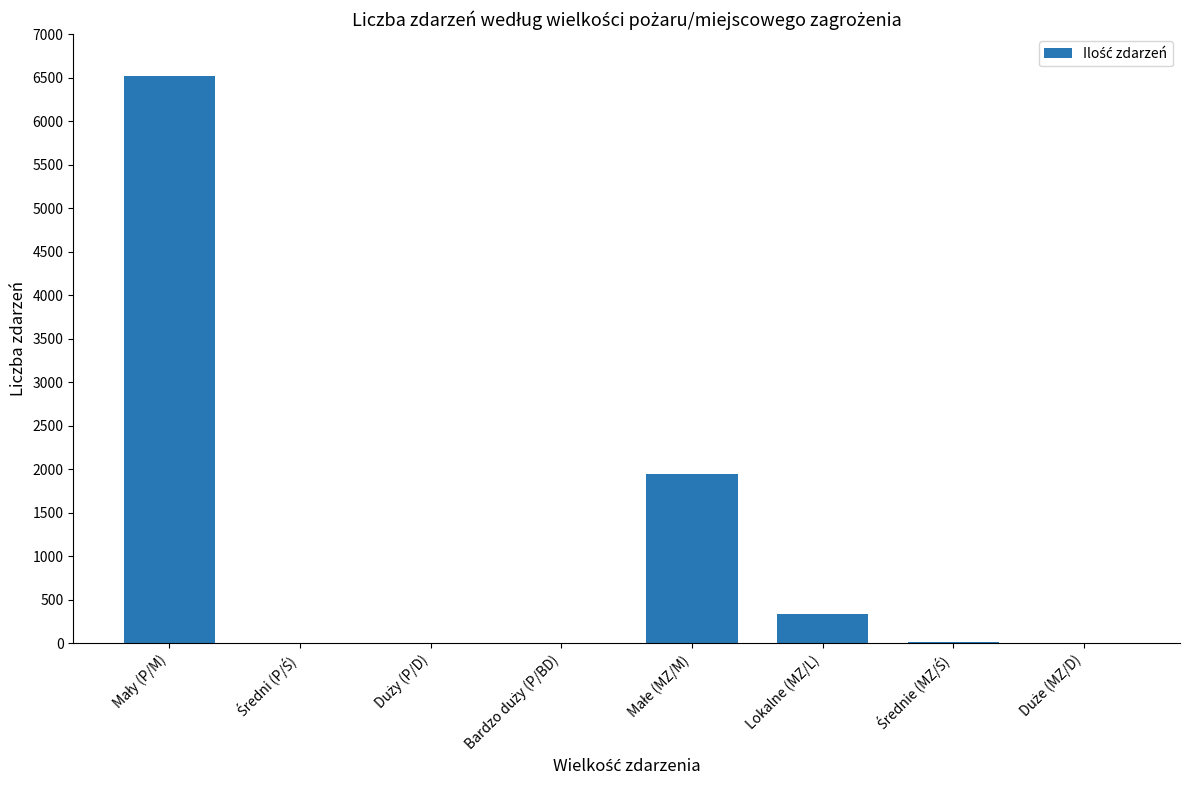

What is the greatest value displayed?

6524